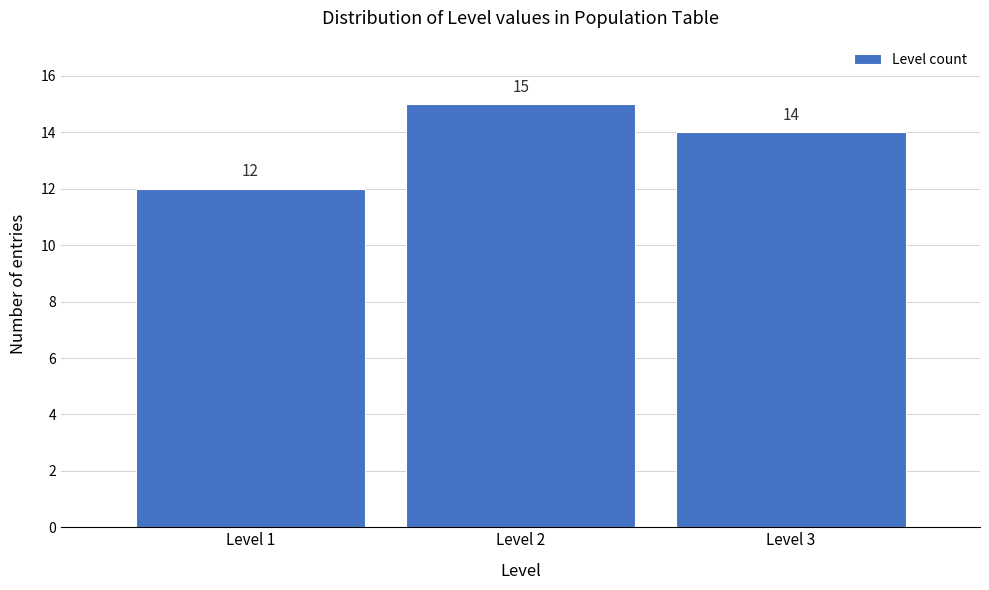

Reading left to right, transcribe this chart: for each bar, give the range it covers on the x-axis and its height.

0.5 to 1.5: 12
1.5 to 2.5: 15
2.5 to 3.5: 14